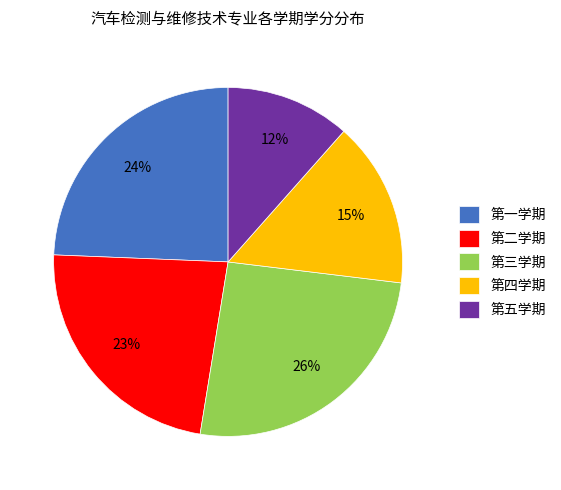

Is 第四学期 the majority of the pie?

No